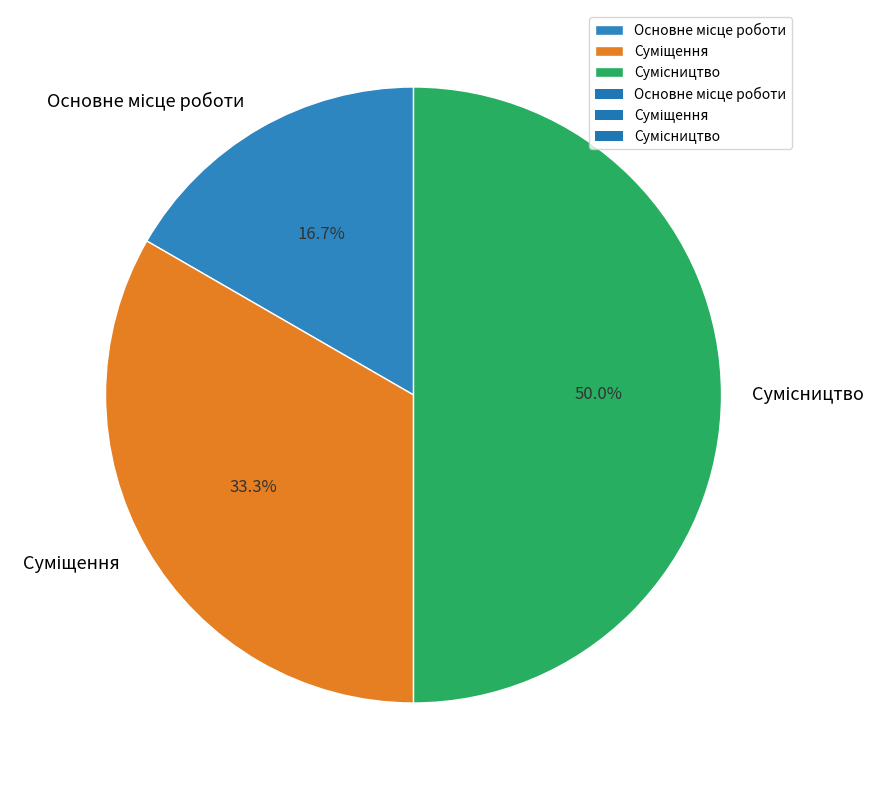

To the nearest percent, what is the combined percentage of Сумісництво and Основне місце роботи?

67%